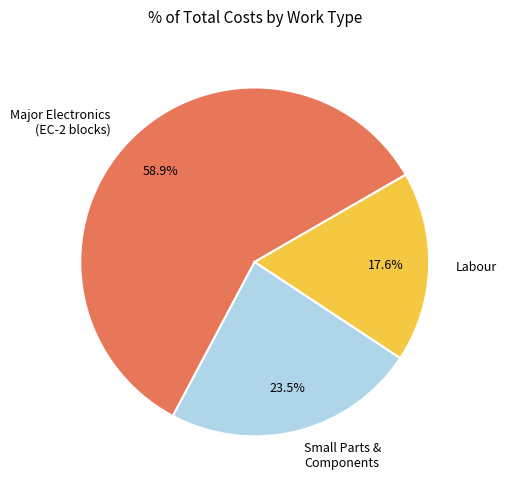

How much of the chart is everything except Major Electronics (EC-2 blocks)?

41.1%